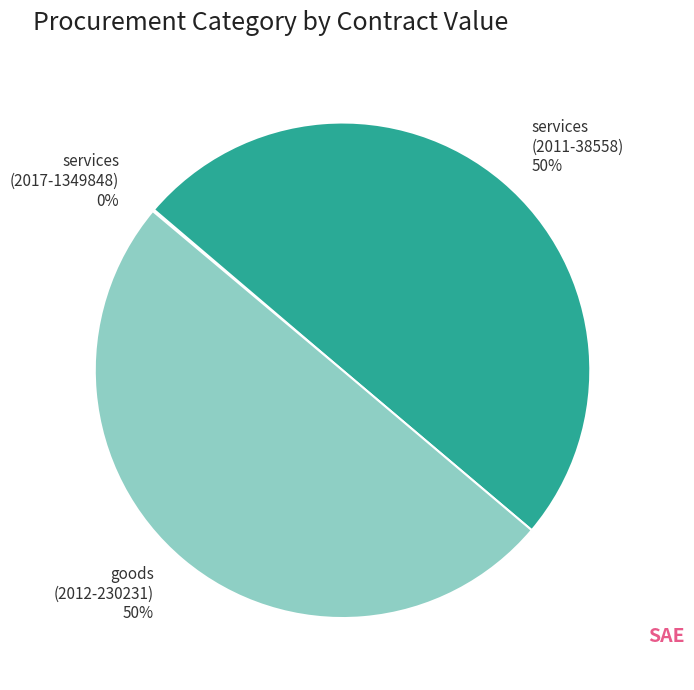

To the nearest percent, what is the difference between the largest and smallest slice percentages?

50%